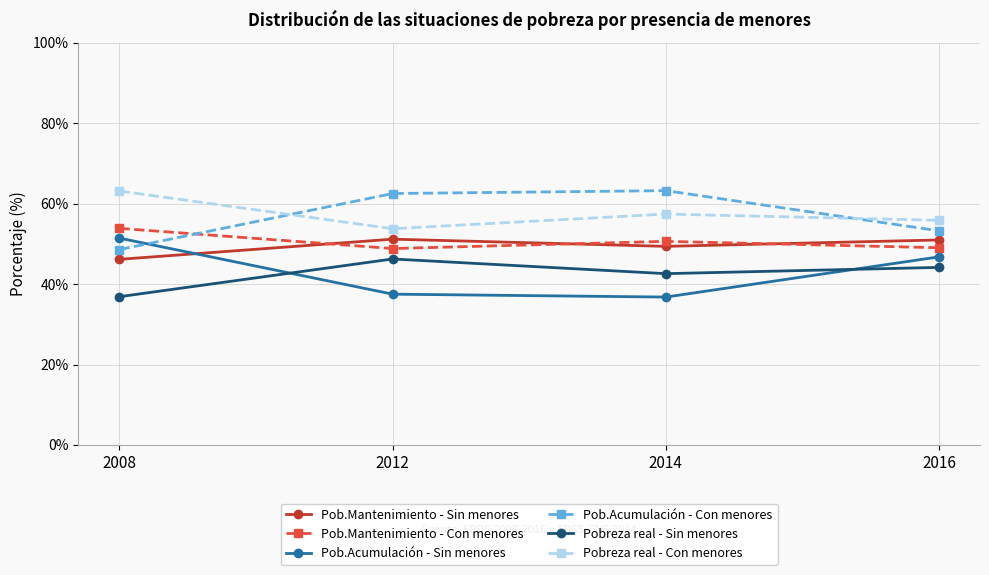

What is the difference between the maximum and minimum values in the Pob.Mantenimiento - Con menores series?

5.0